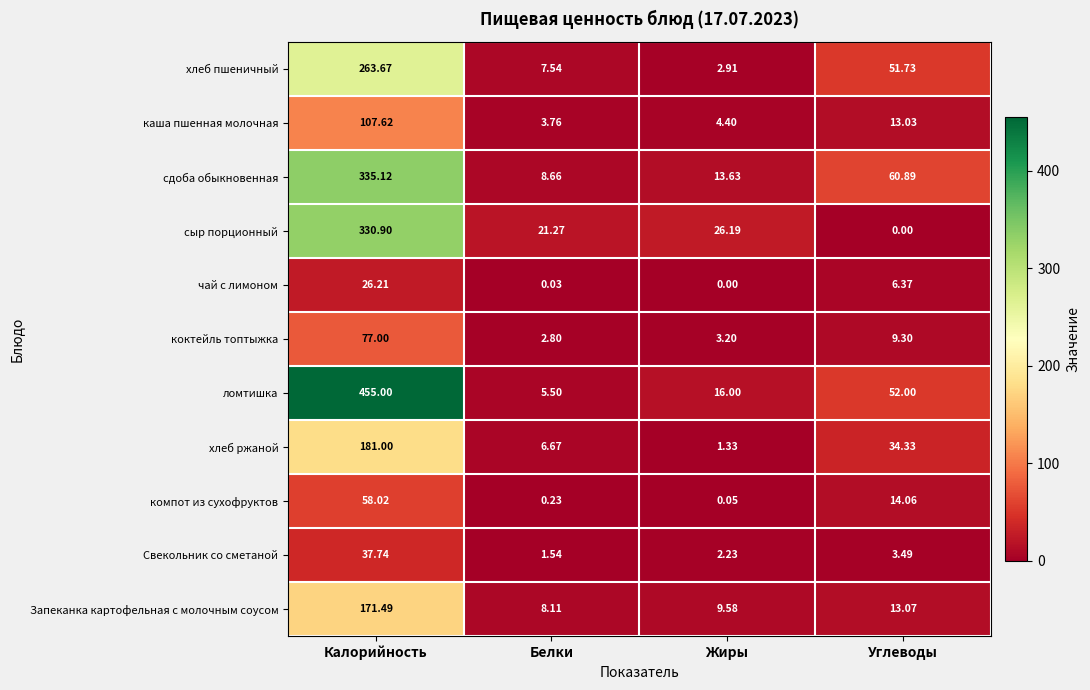

Which series has the widest spread of values?

ломтишка